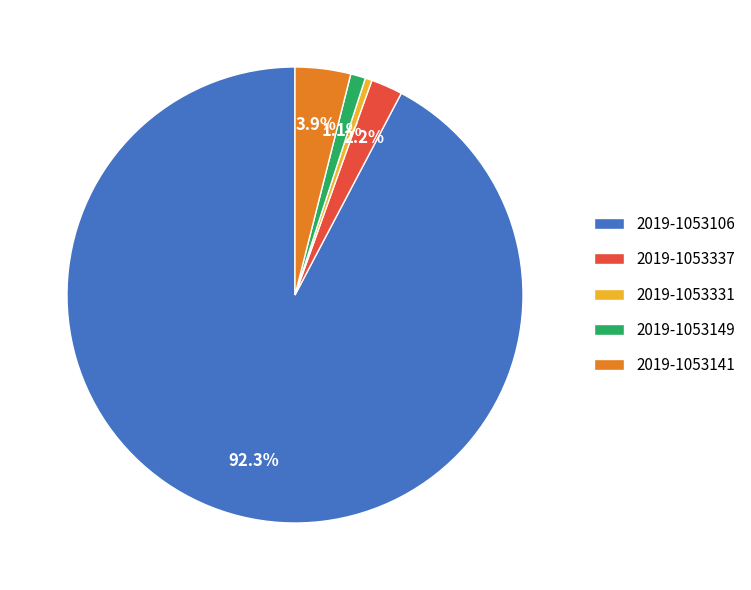

How many slices are in this pie chart?

5